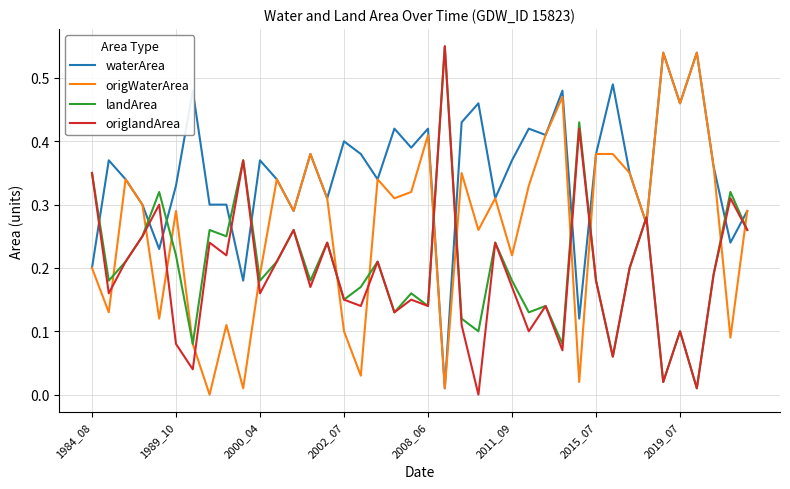

What are all the series names shown in the legend?

waterArea, origWaterArea, landArea, origlandArea